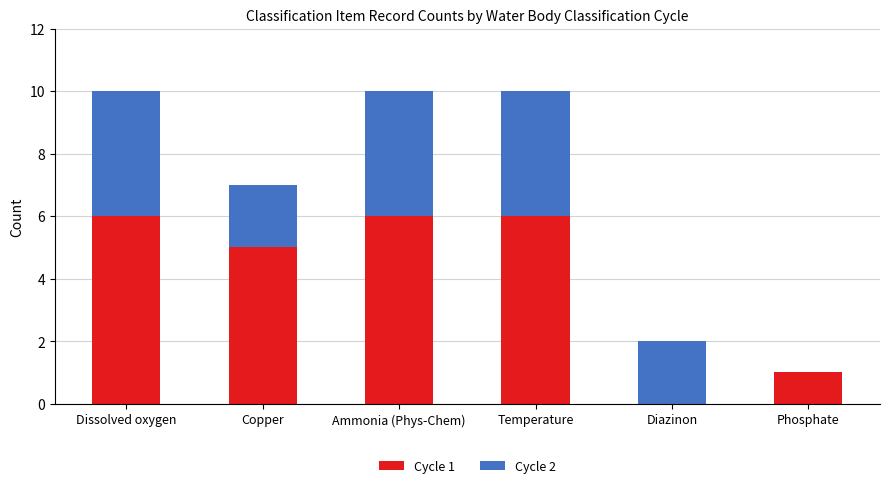

What is the total value across all series at Ammonia (Phys-Chem)?

10